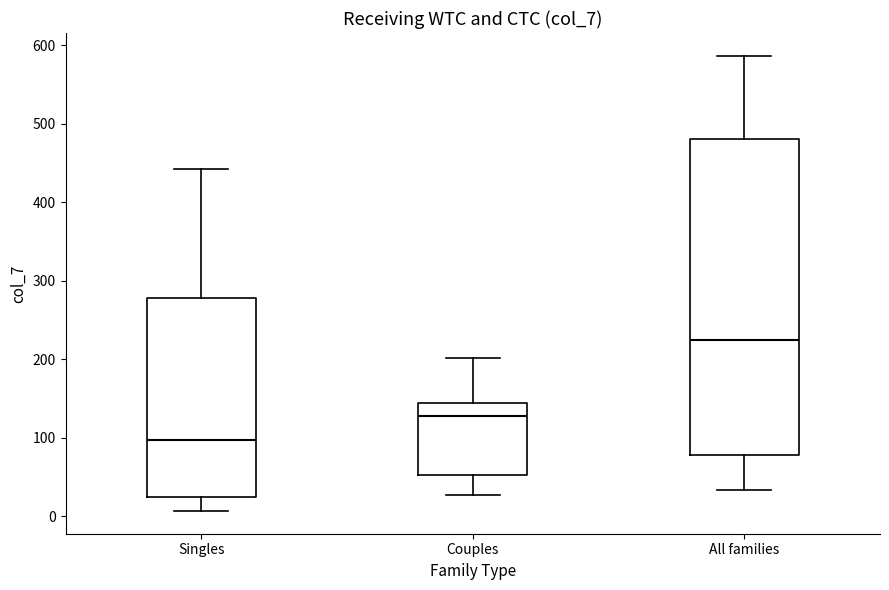

Which box is the tallest, from its lower edge to its upper edge?

All families